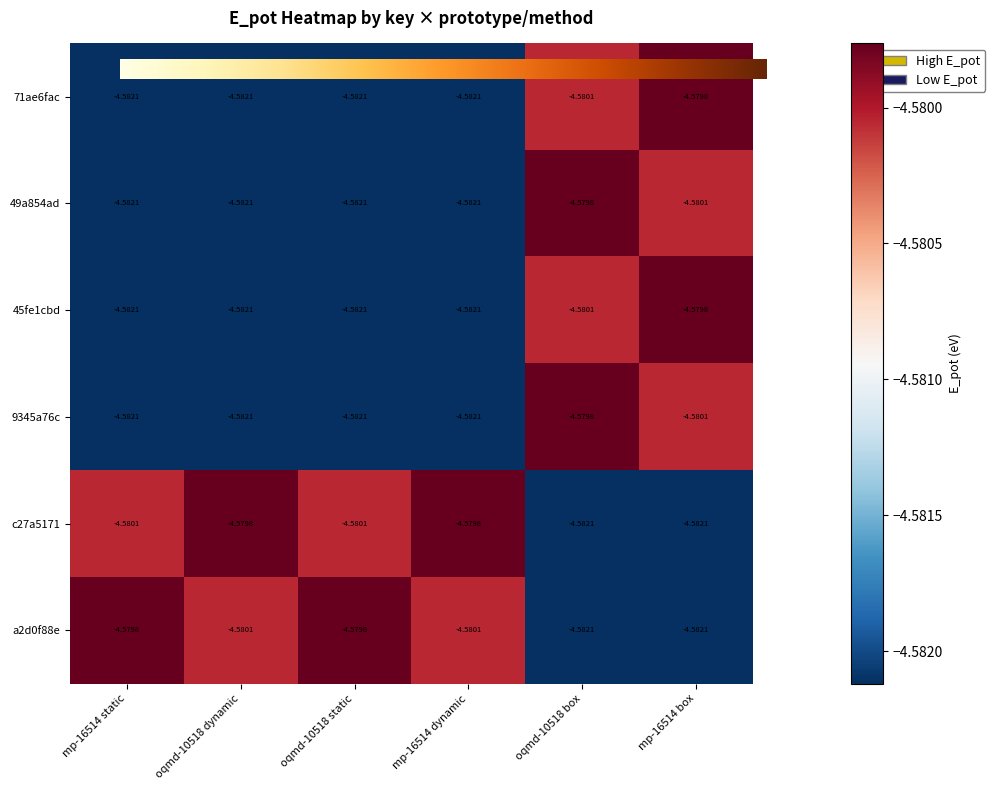

How many data points does each series have?

6